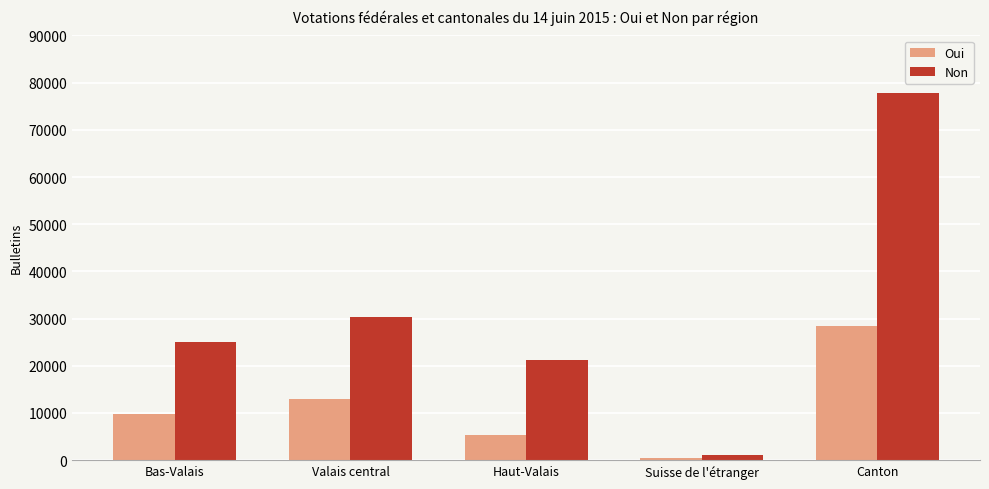

What position from the right is Suisse de l'étranger?

2